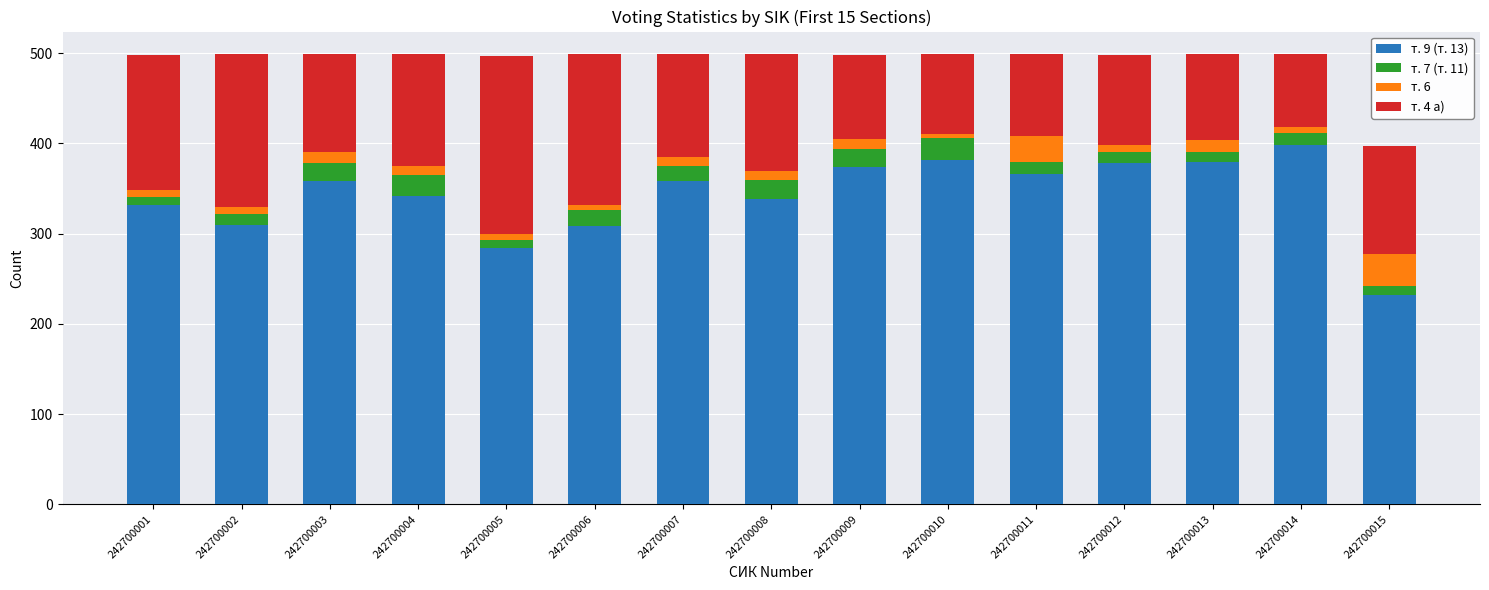

The т. 9 (т. 13) series shows 358 at 242700003. True or false?

True